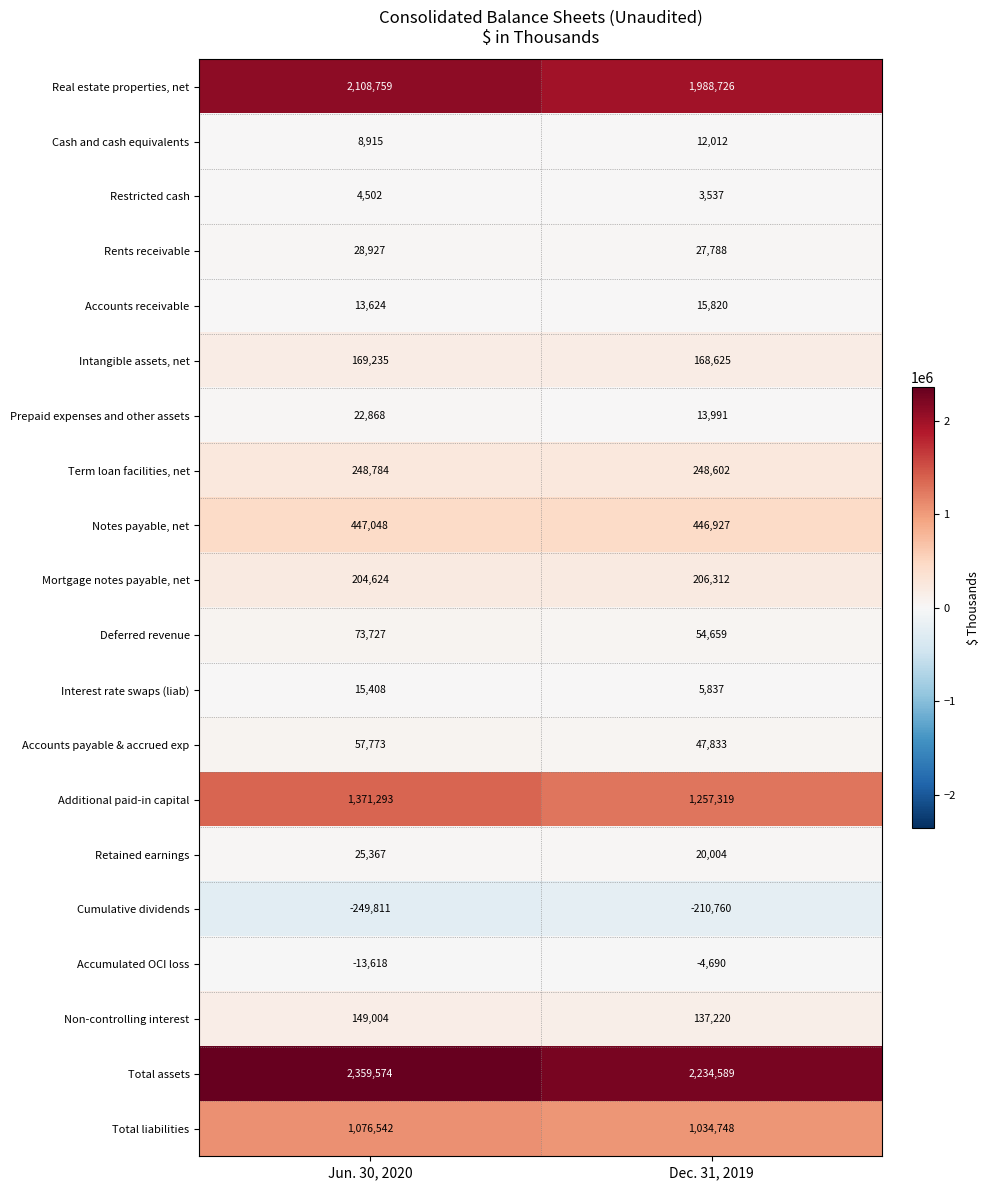

Rank the categories by Accounts payable & accrued exp value from highest to lowest.

Jun. 30, 2020, Dec. 31, 2019